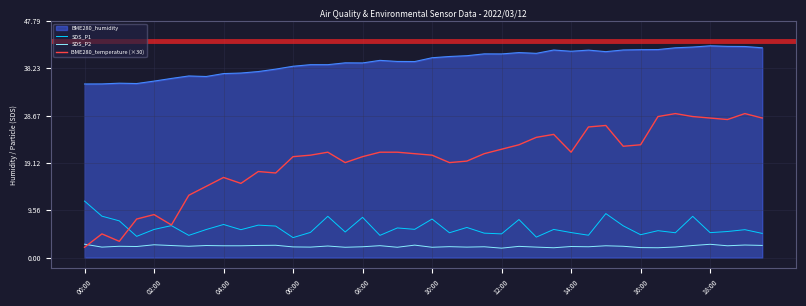

What is the sum of all BME280_temperature (×30) values?

785.1